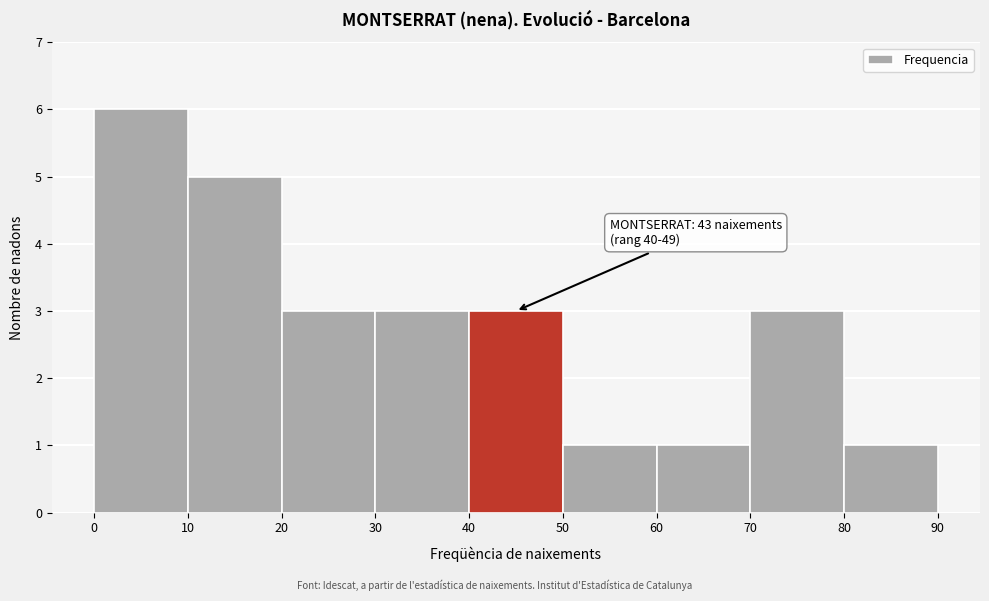

Over which range of the x-axis is the bar tallest?

0 to 10